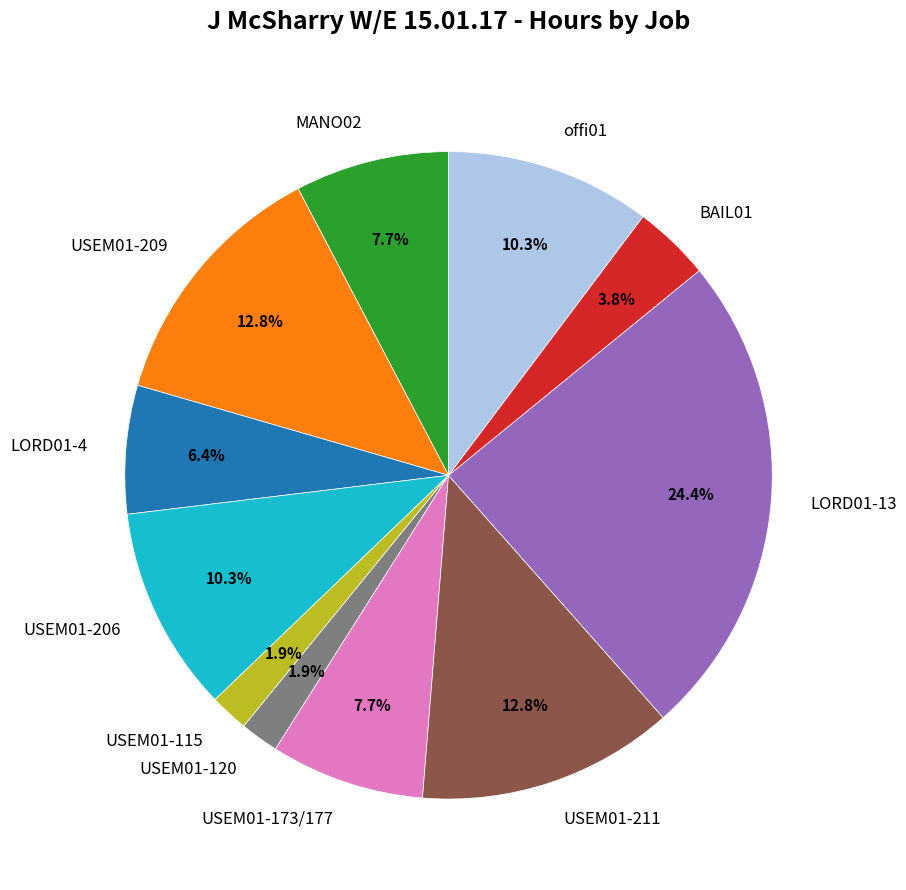

Count the number of slices in the pie.

11